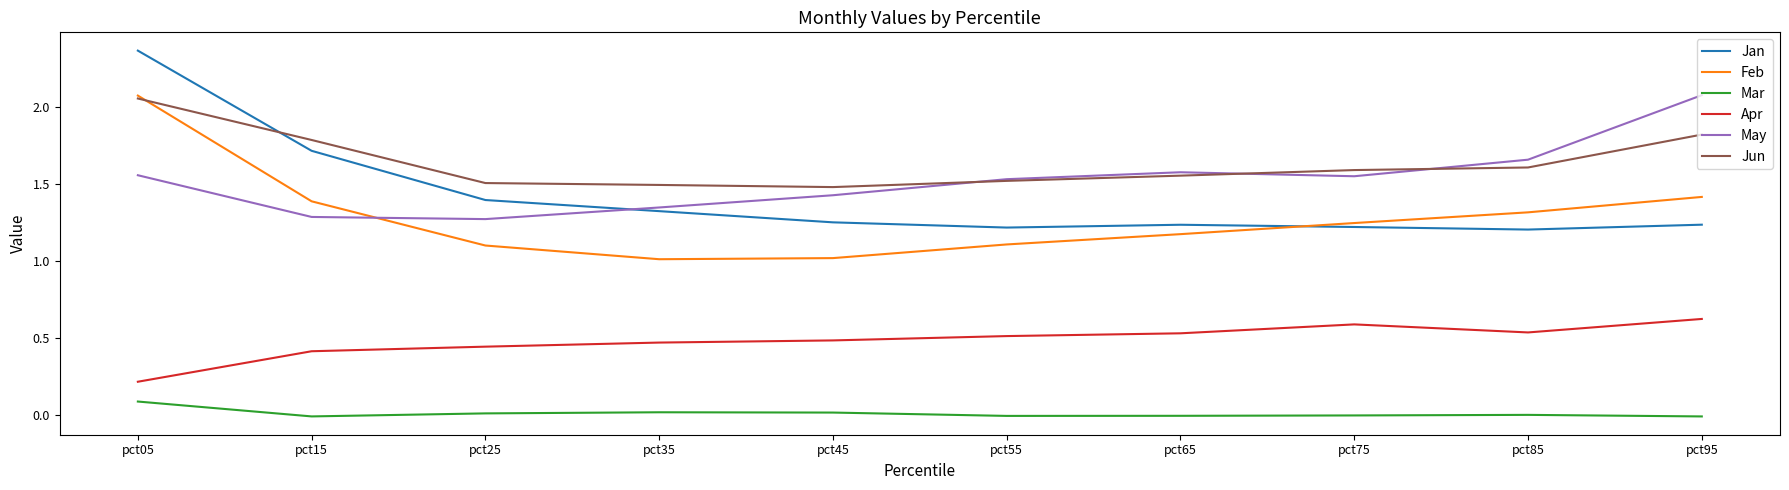

What is the difference between the second highest and second lowest values in the Apr series?

0.2